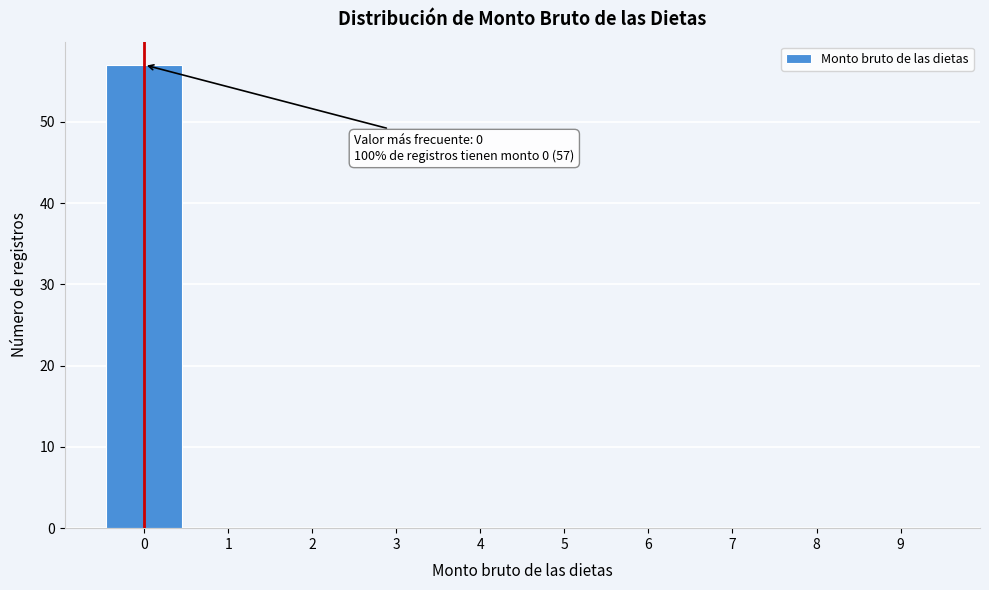

Over which range of the x-axis is the bar tallest?

-0.5 to 0.5